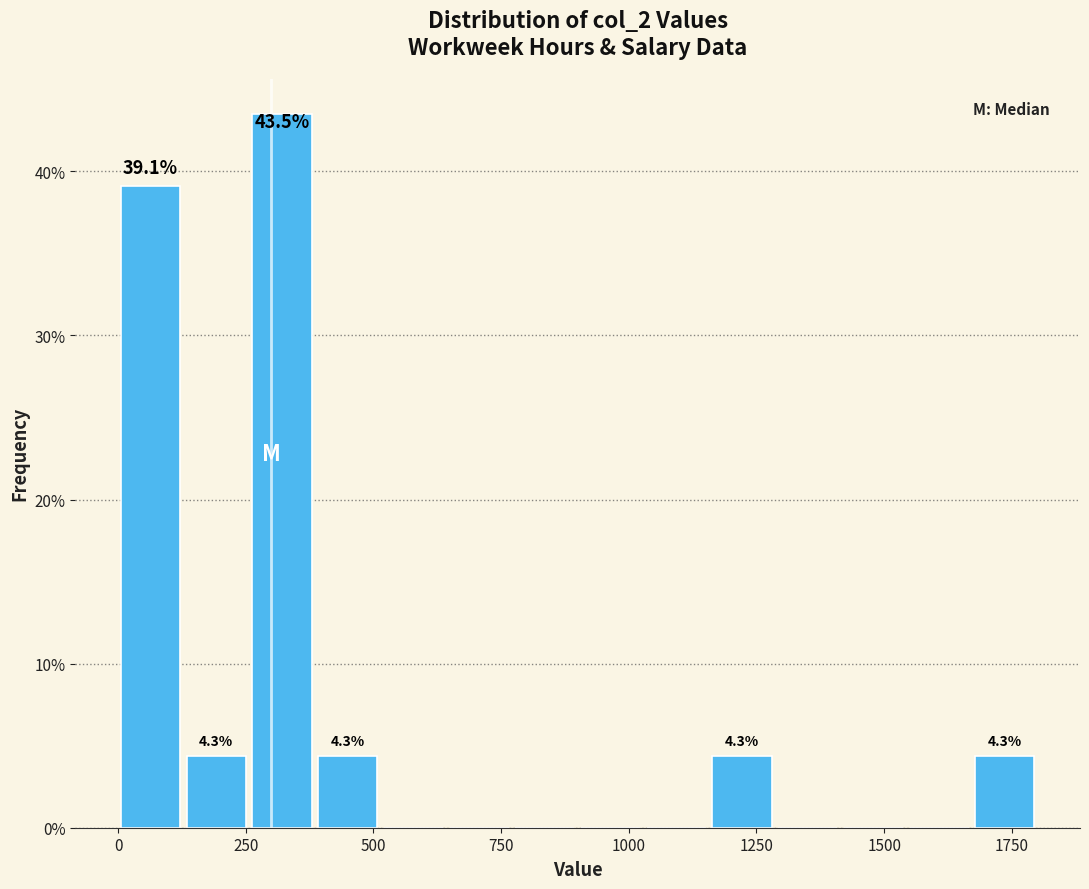

Around what value on the x-axis is the tallest bar? Give the approximate position of its centre, as read against the axis.

300